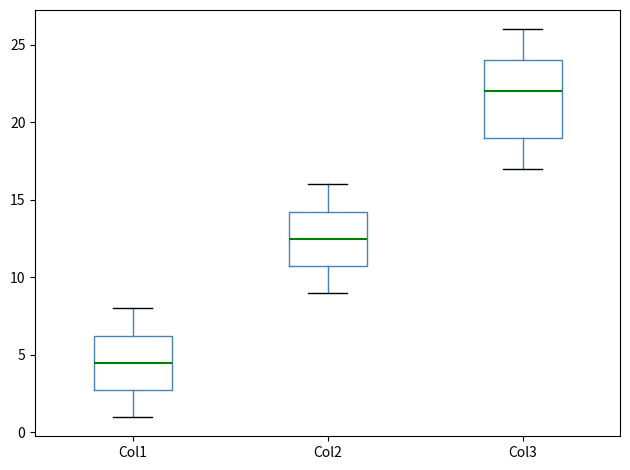

Which box's median line is the lowest?

Col1